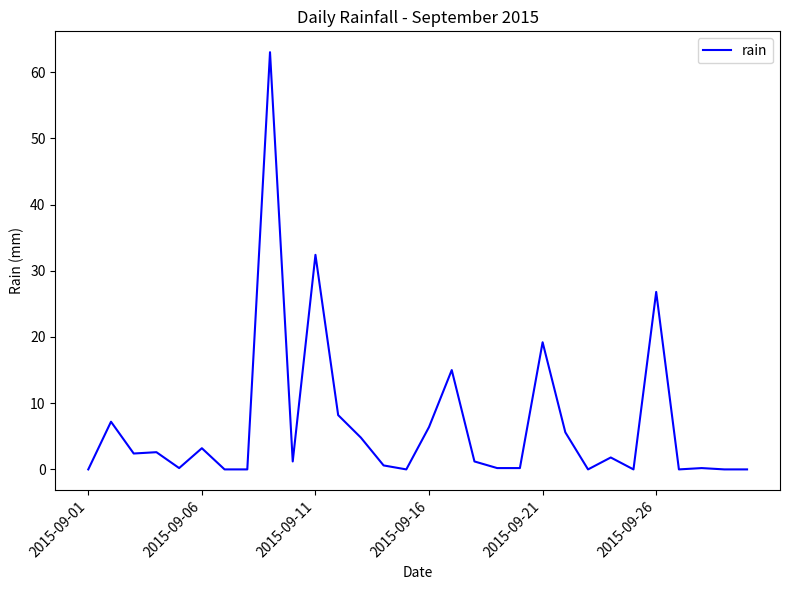

Does the chart have visible grid lines?

No